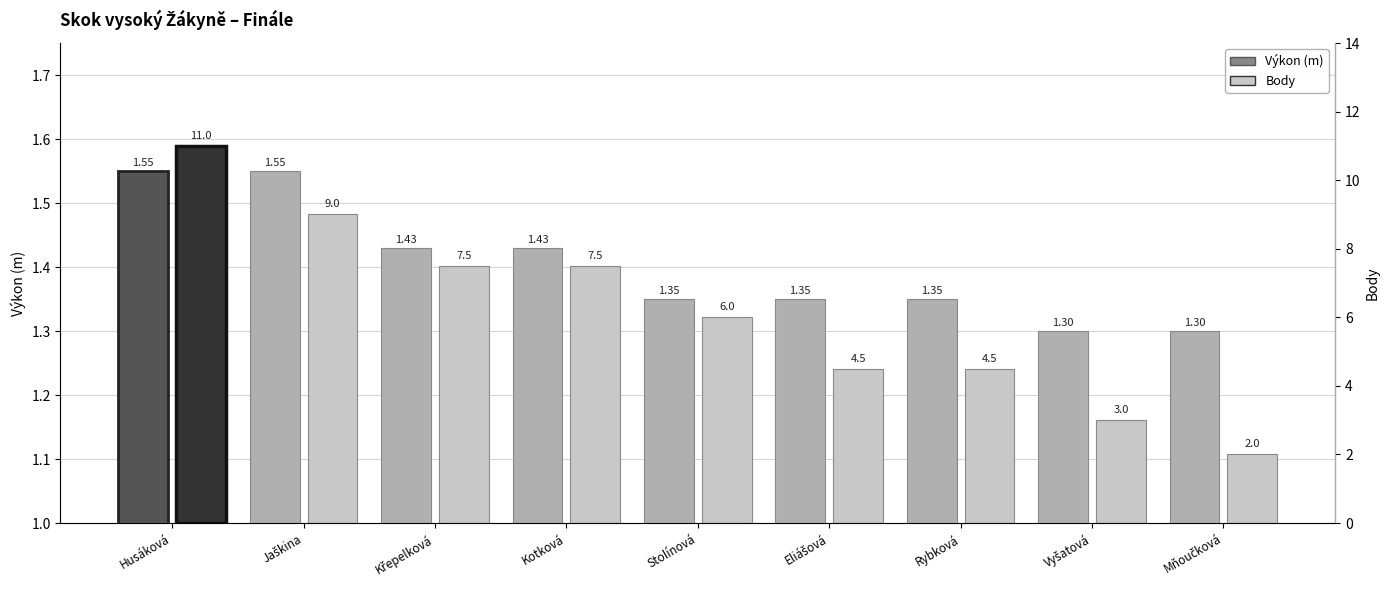

At which label does Body reach its minimum?

Mňoučková